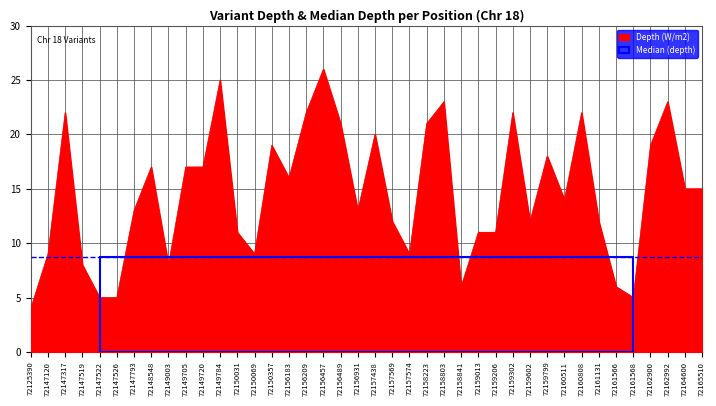

The chart shows a value of 13 at 72149784. True or false?

False